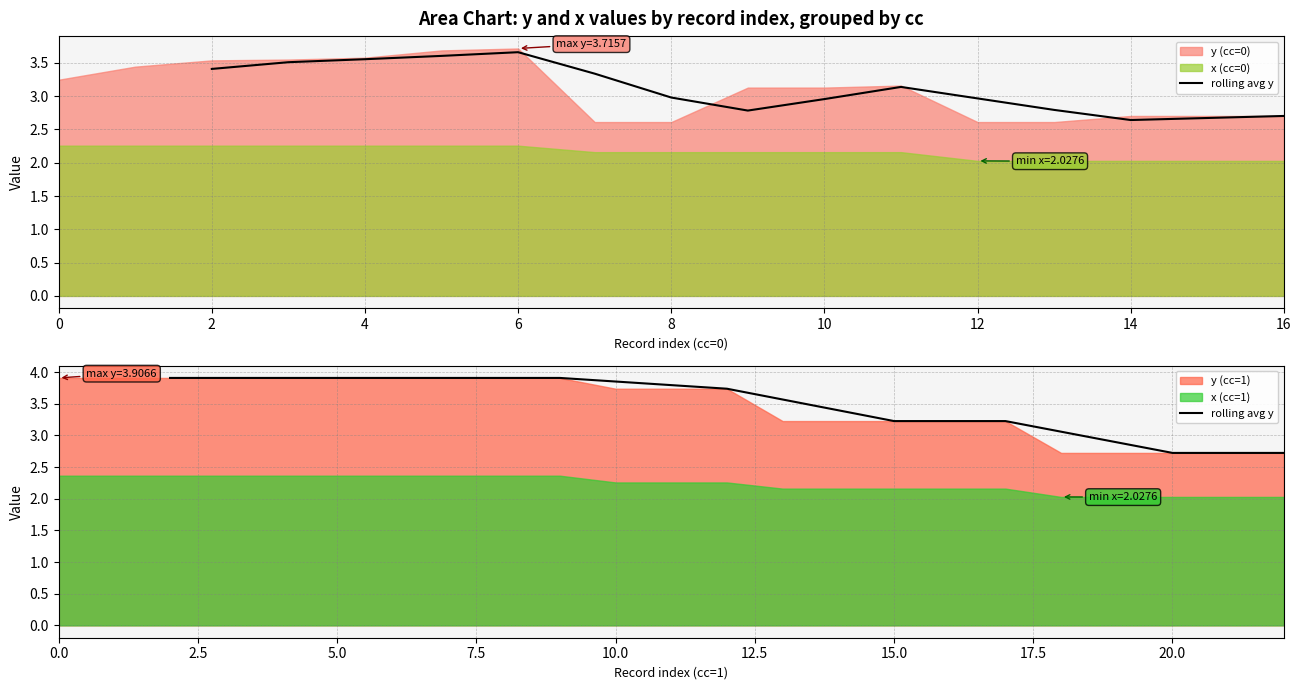

Reading left to right, extract all data points from this chart.

3.9	3.9	3.9	3.9	3.9	3.9	3.9	3.9	3.8	3.8	3.7	3.6	3.4	3.2	3.2	3.2	3.1	2.9	2.7	2.7	2.7